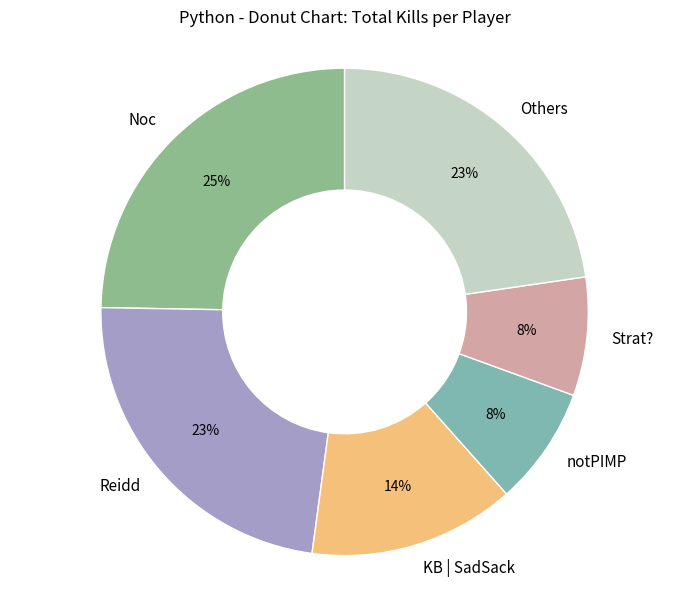

Does Reidd account for over 50% of the chart?

No